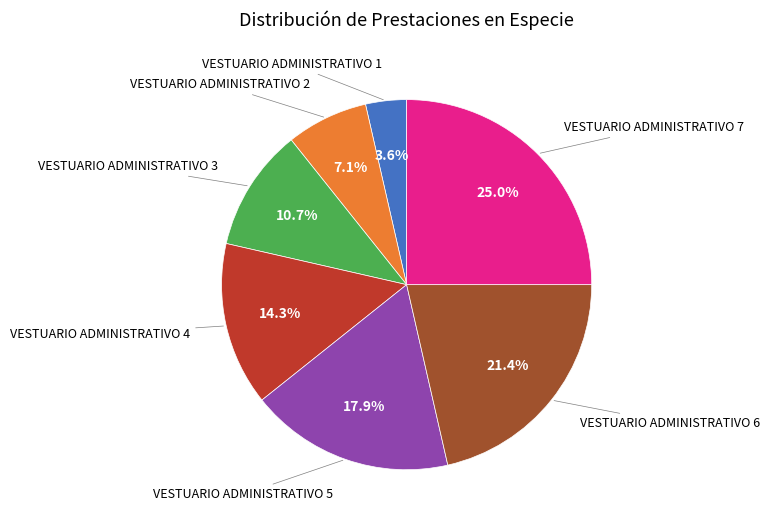

Count the number of slices in the pie.

7